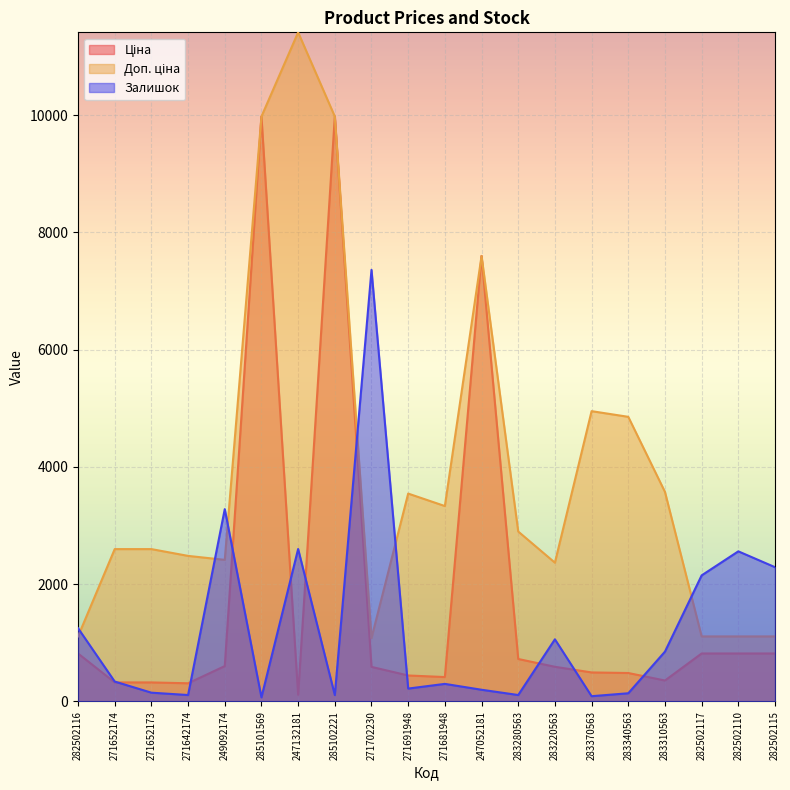

Reading left to right, transcribe all the data shown in this chart.

Ціна: 282502116=818.5	271652174=324.8	271652173=324.8	271642174=310.3	249092174=603.7	285101569=9975.0	247132181=114.1	285102221=9975.0	271702230=589.9	271691948=443.1	271681948=416.6	247052181=7596.5	283280563=724.5	283220563=591.6	283370563=495.0	283340563=485.4	283310563=357.4	282502117=818.5	282502110=818.5	282502115=818.5
Доп. ціна: 282502116=1109.2	271652174=2598.3	271652173=2598.3	271642174=2482.4	249092174=2414.8	285101569=9975.0	247132181=11410.0	285102221=9975.0	271702230=1081.7	271691948=3545.0	271681948=3332.5	247052181=7596.5	283280563=2897.8	283220563=2366.5	283370563=4950.4	283340563=4853.8	283310563=3573.9	282502117=1109.2	282502110=1109.2	282502115=1109.2
Залишок: 282502116=1250.0	271652174=340.0	271652173=150.0	271642174=110.0	249092174=3280.0	285101569=70.0	247132181=2600.0	285102221=110.0	271702230=7360.0	271691948=220.0	271681948=300.0	247052181=200.0	283280563=110.0	283220563=1060.0	283370563=90.0	283340563=140.0	283310563=850.0	282502117=2150.0	282502110=2560.0	282502115=2290.0